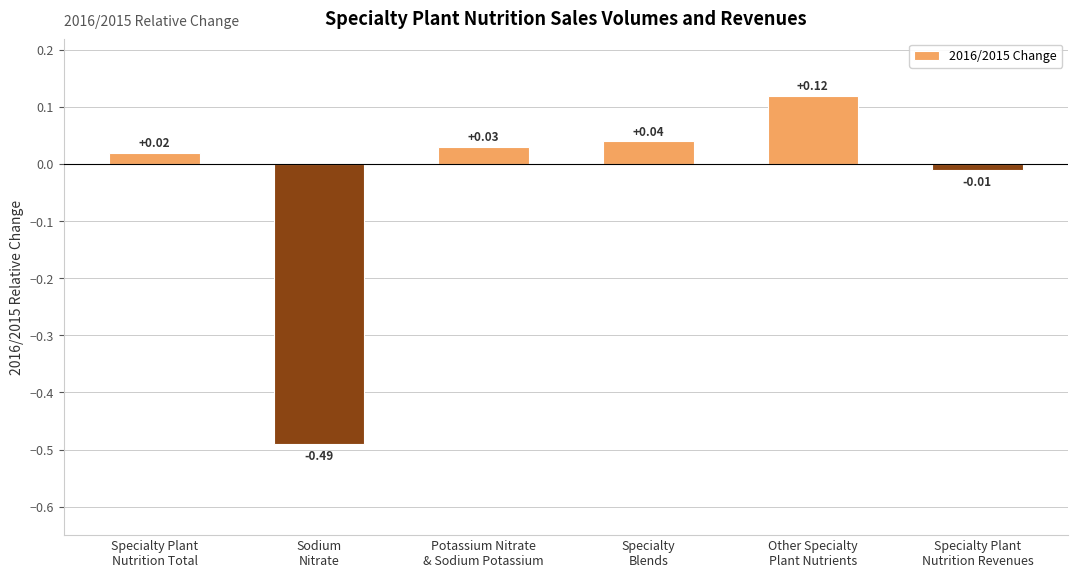

At which label does the data first exceed 0?

Specialty Plant
Nutrition Total